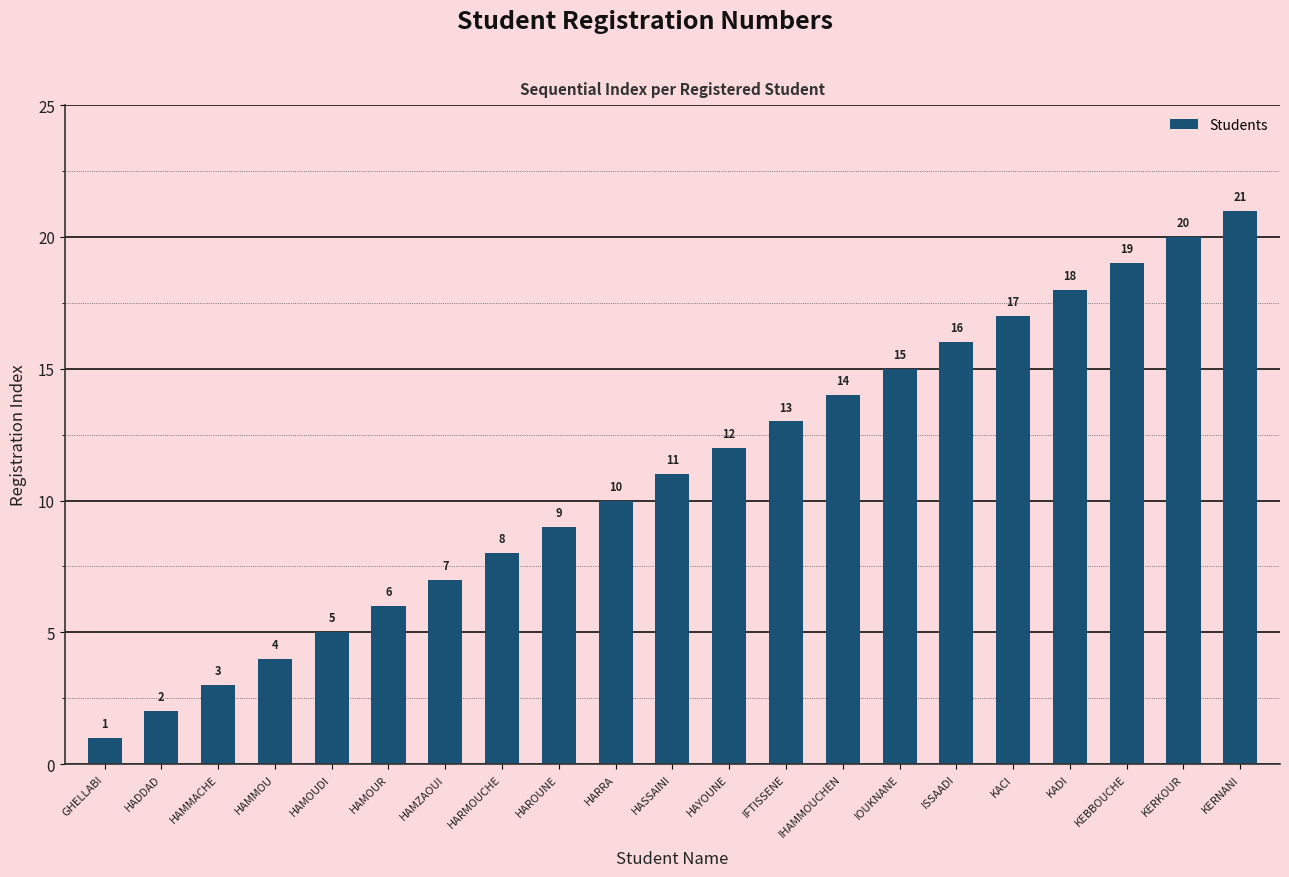

What is the maximum value shown in the chart?

21